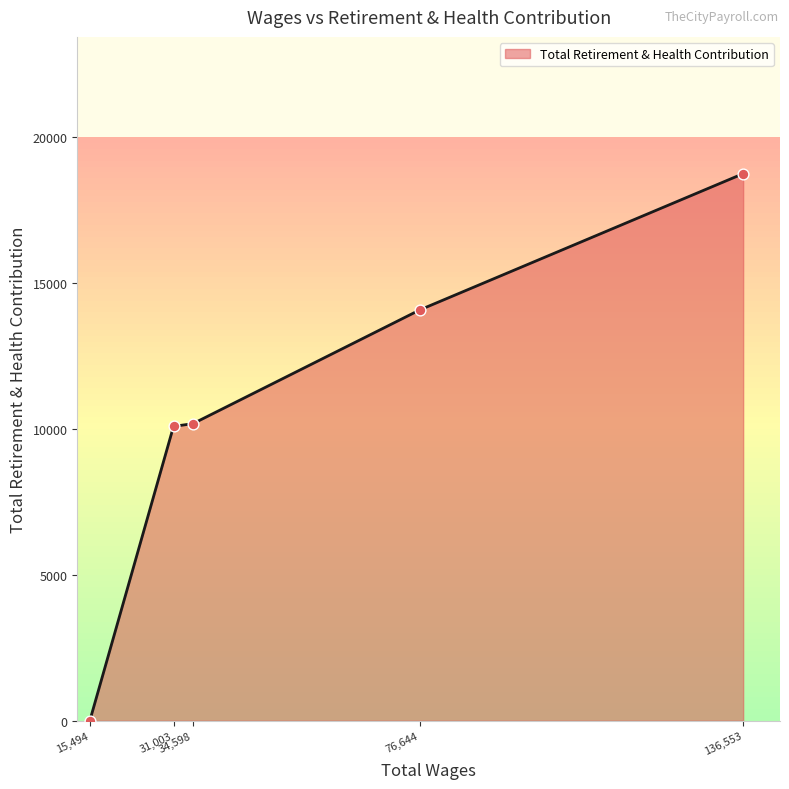

True or false: there are more than 1 points higher than both neighbors.

False